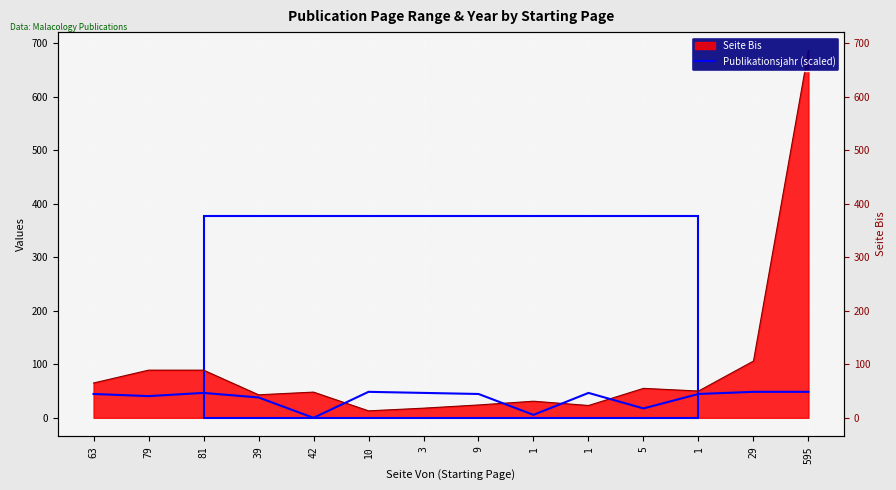

Reading left to right, what are all the values shown in this chart?

44.5	40.5	46.5	38.0	0.0	48.5	46.5	44.5	5.5	46.5	17.5	44.5	48.5	48.5